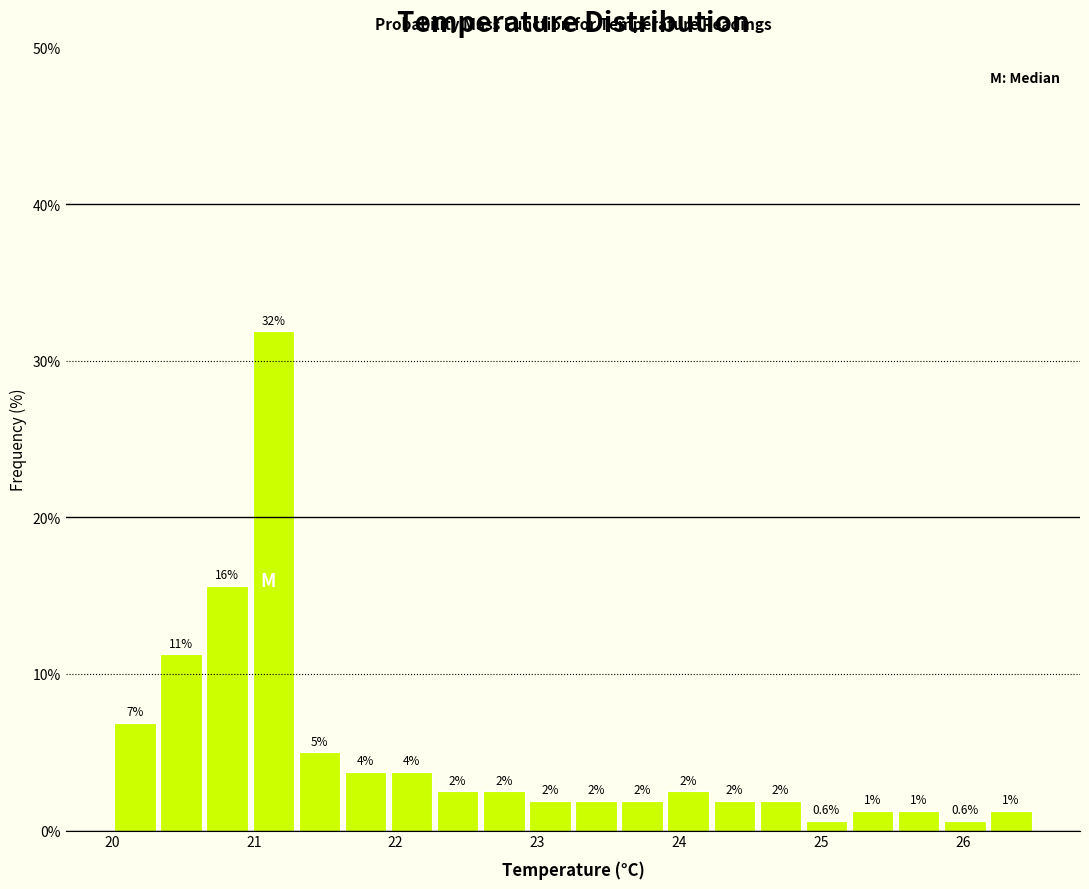

Read against the x-axis, roughly where is the centre of the tallest bar?

21.1